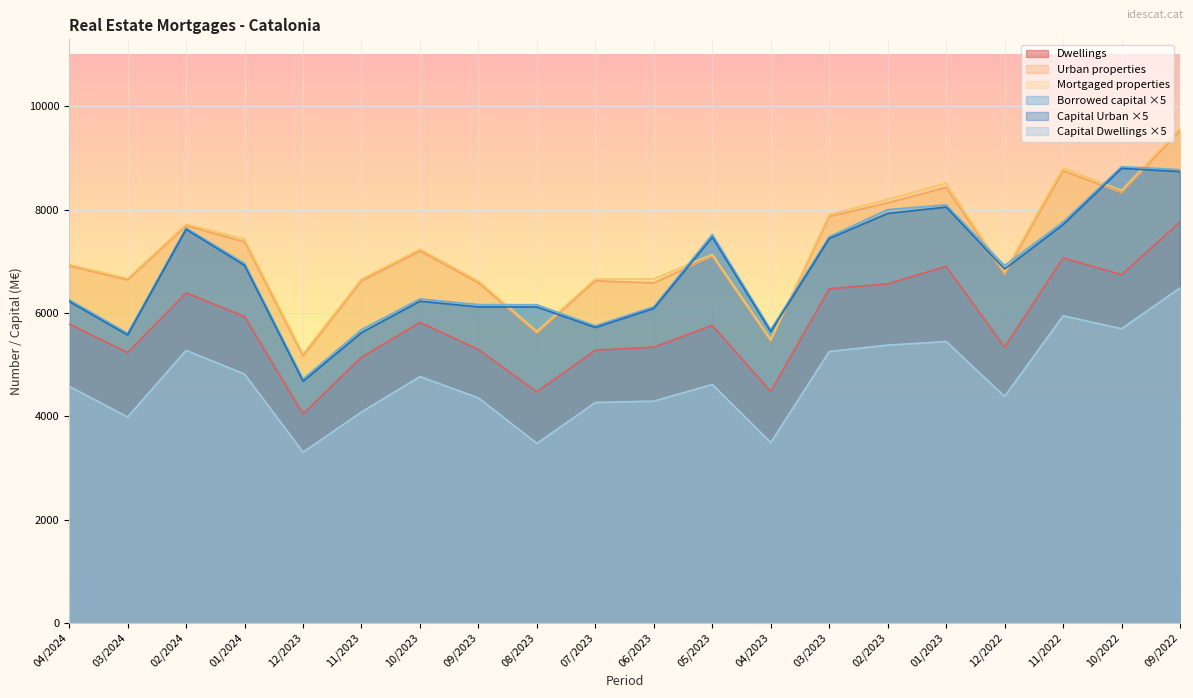

Which series has the largest total across all categories?

Mortgaged properties